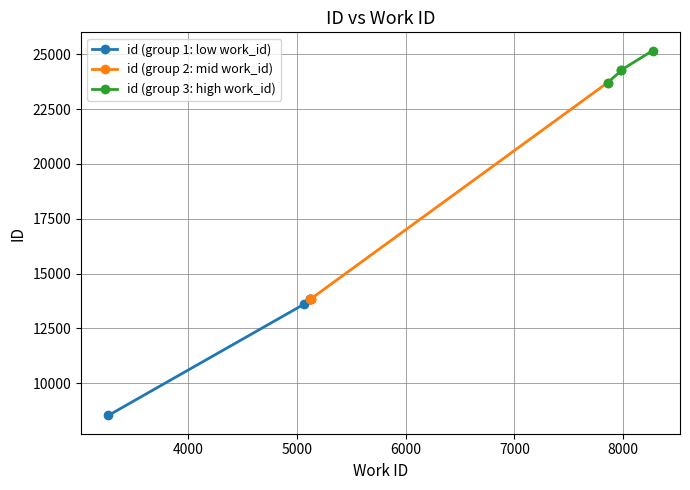

What is the difference between the maximum and second lowest values in the id (group 2: mid work_id) series?

9865